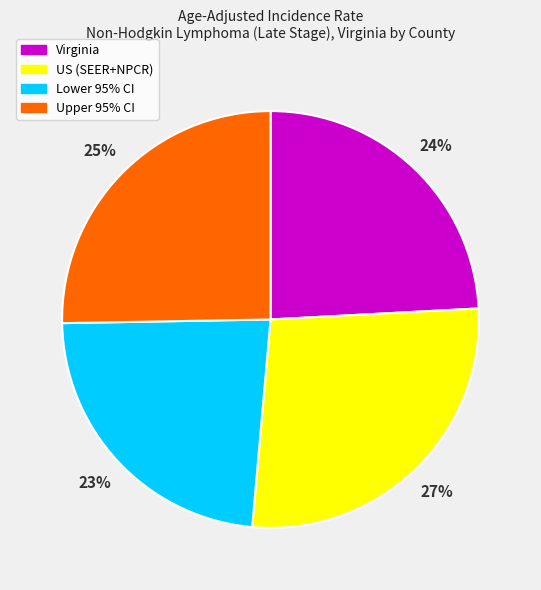

Is US (SEER+NPCR) the majority of the pie?

No